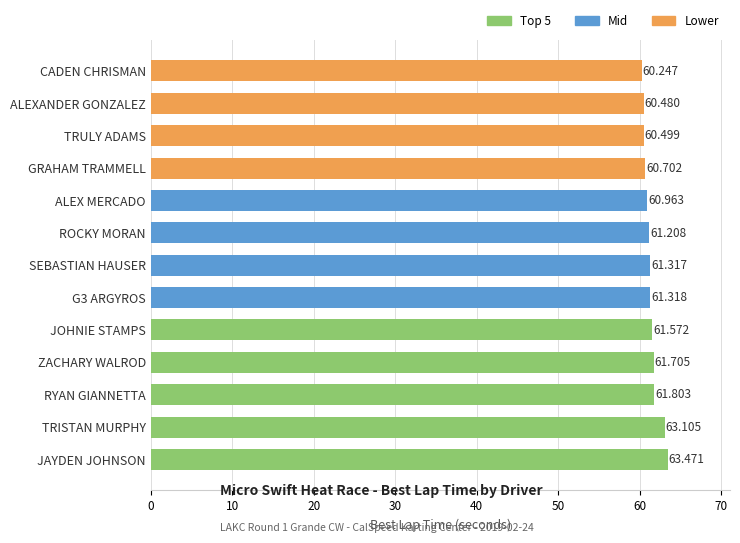

Which label corresponds to the largest value in the chart?

JAYDEN JOHNSON